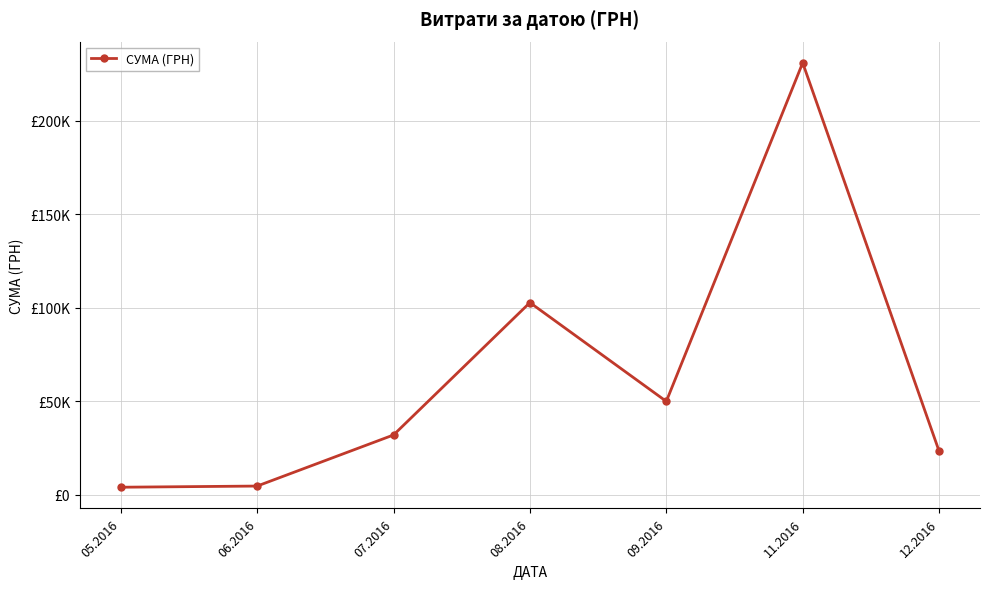

Is this an area chart (filled region under the line)?

No